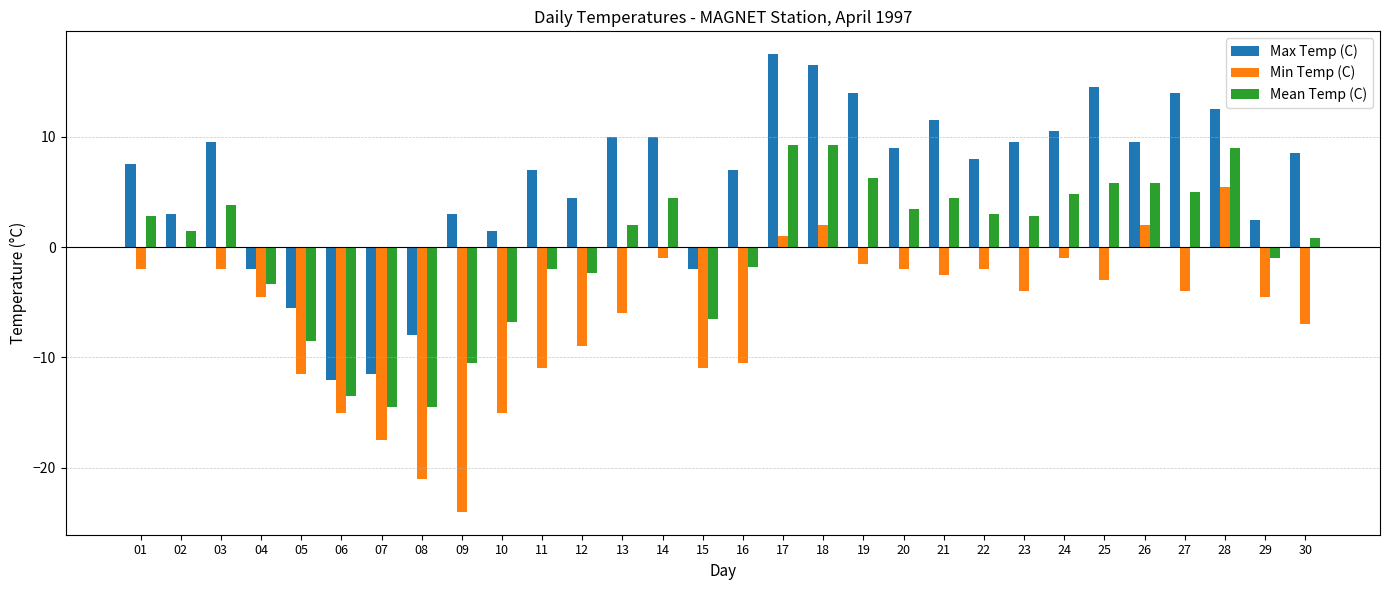

Which series has the largest total across all categories?

Max Temp (C)